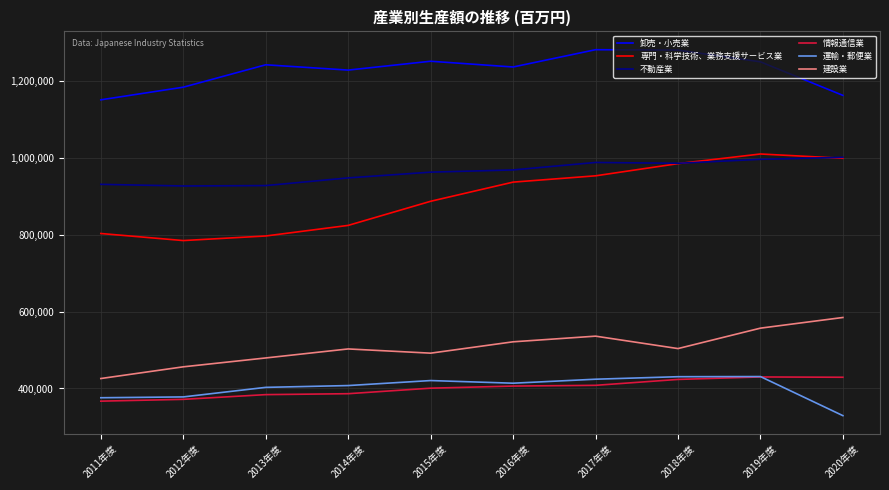

True or false: 専門・科学技術、業務支援サービス業 and 情報通信業 intersect in this chart.

False